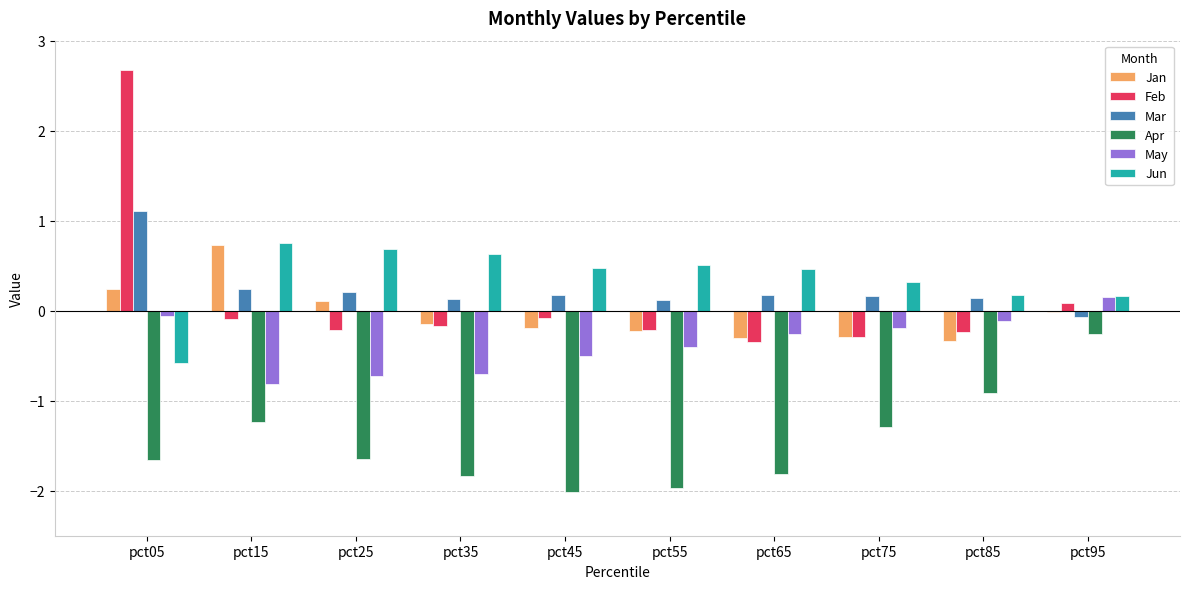

Which series has the largest range (max minus min)?

Feb